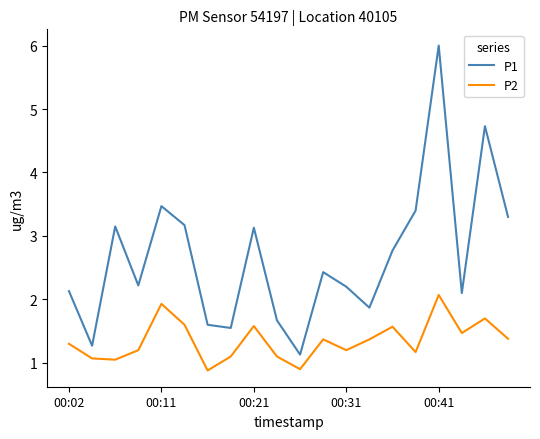

At how many categories does at least one series exceed 1?

20